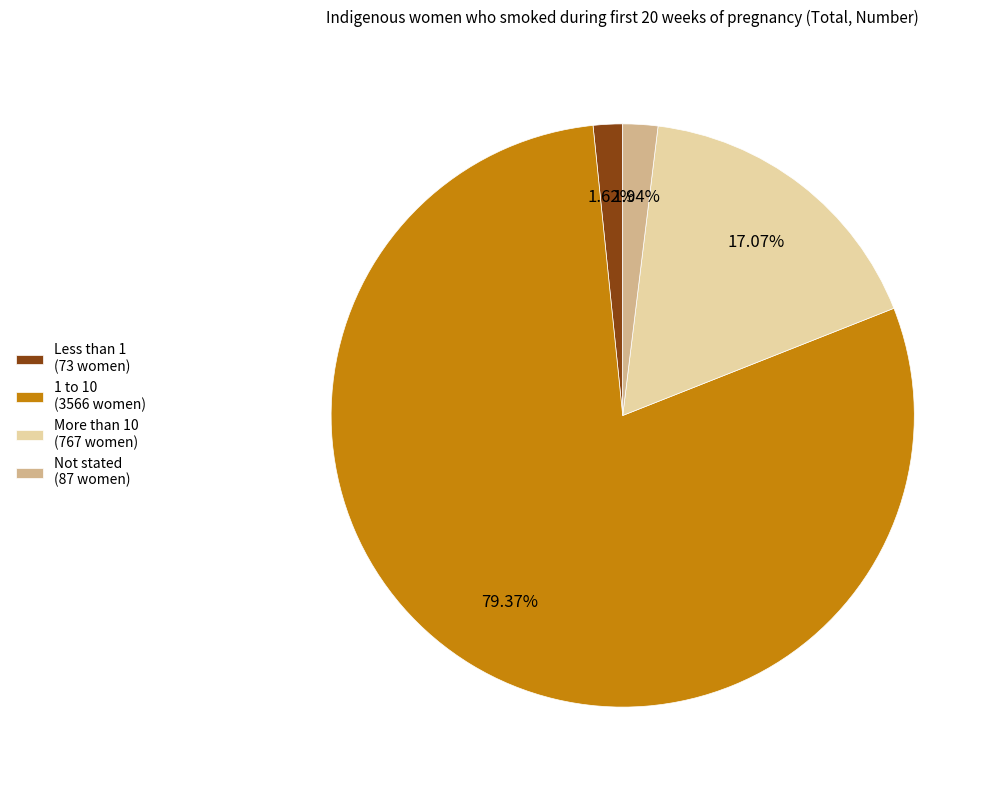

Is the sum of More than 10 (767 women) and Less than 1 (73 women) greater than half?

No